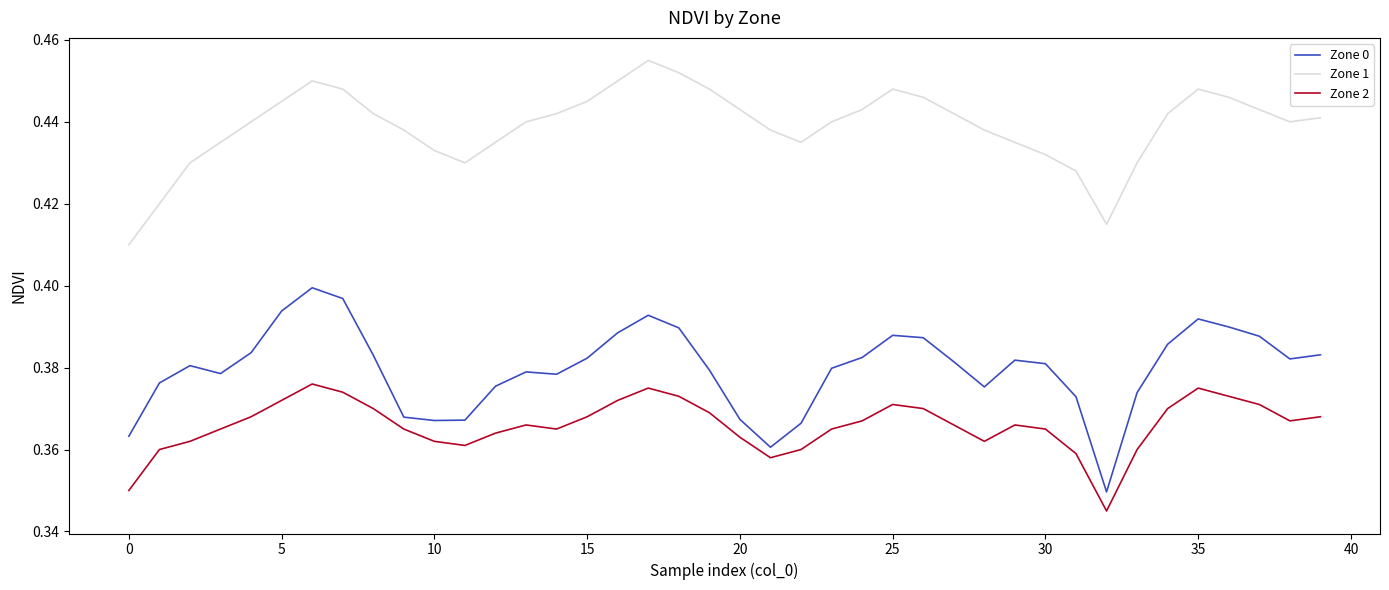

Which series has the largest total across all categories?

Zone 1